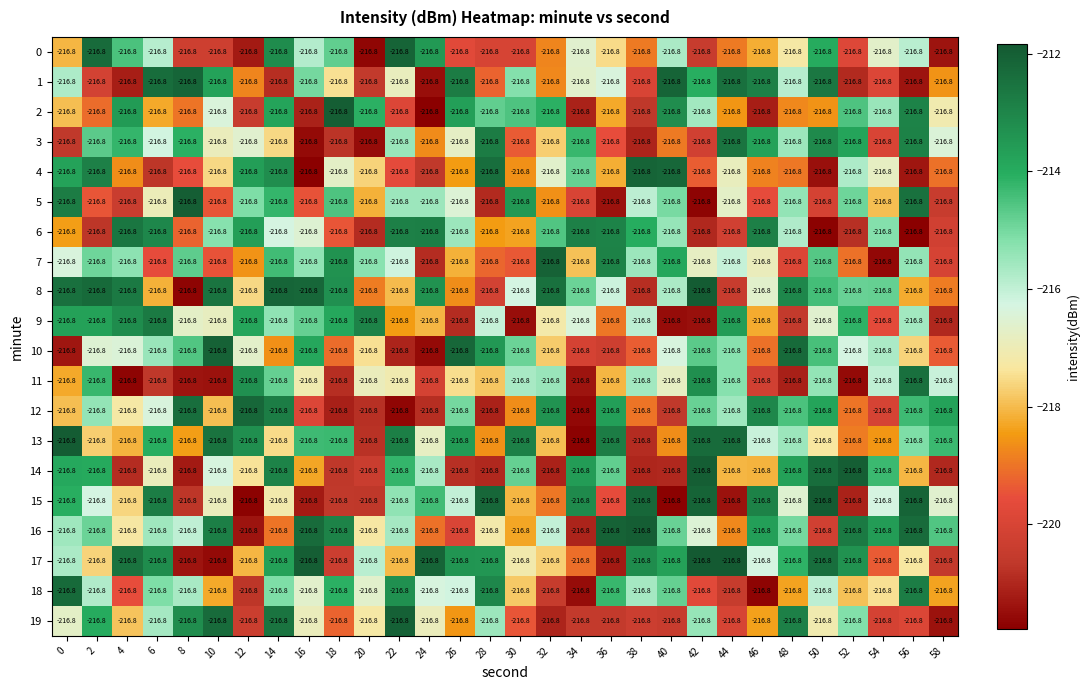

Which category has the highest value across all series?

42